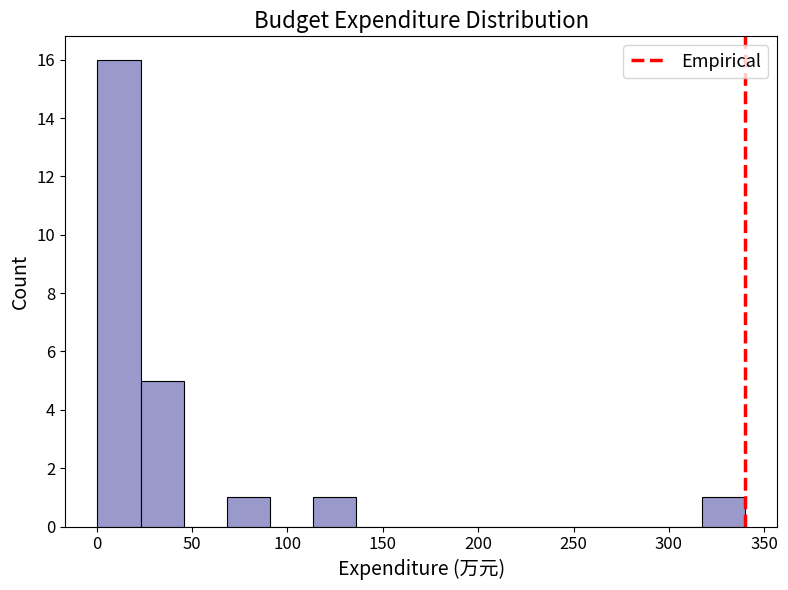

Which range on the x-axis has the tallest bar?

0 to 25